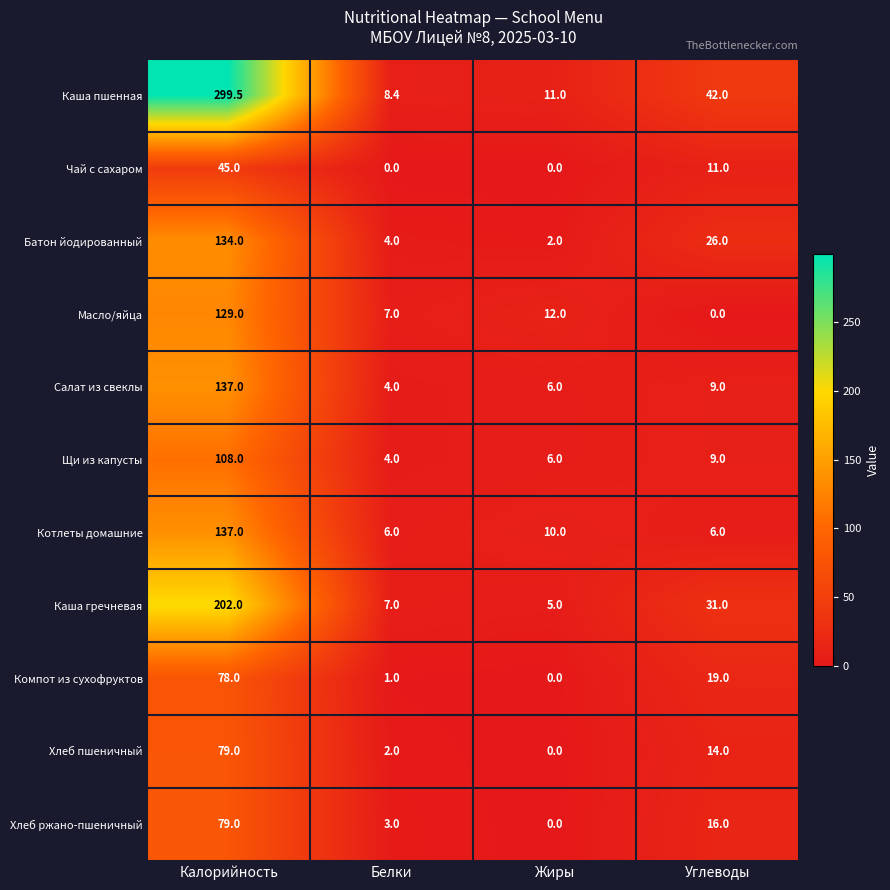

Where is Щи из капусты nearest to the value 56?

Углеводы